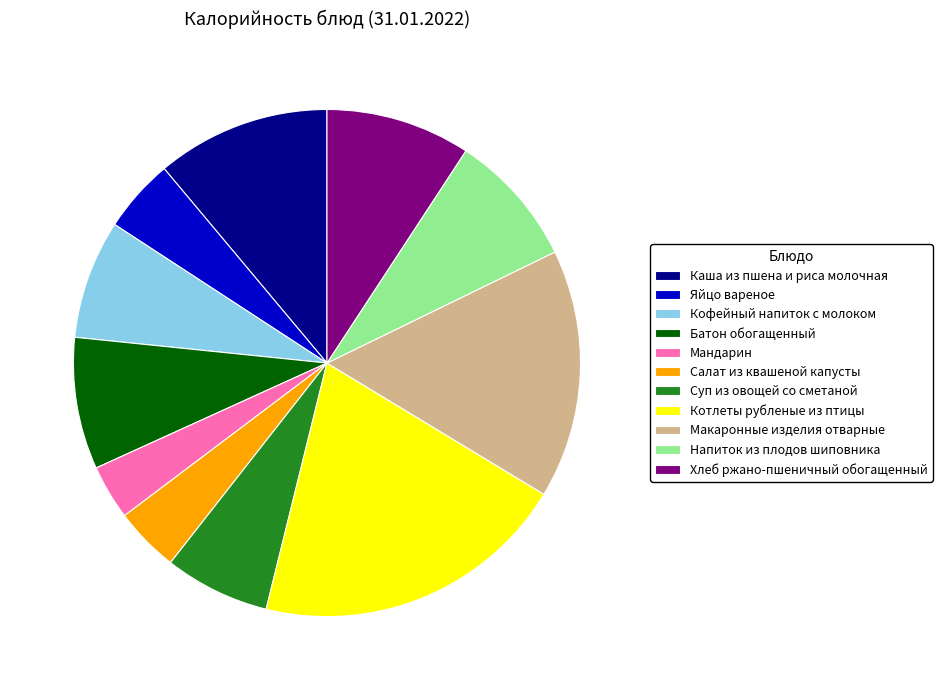

What is the smallest slice in the pie chart?

Мандарин